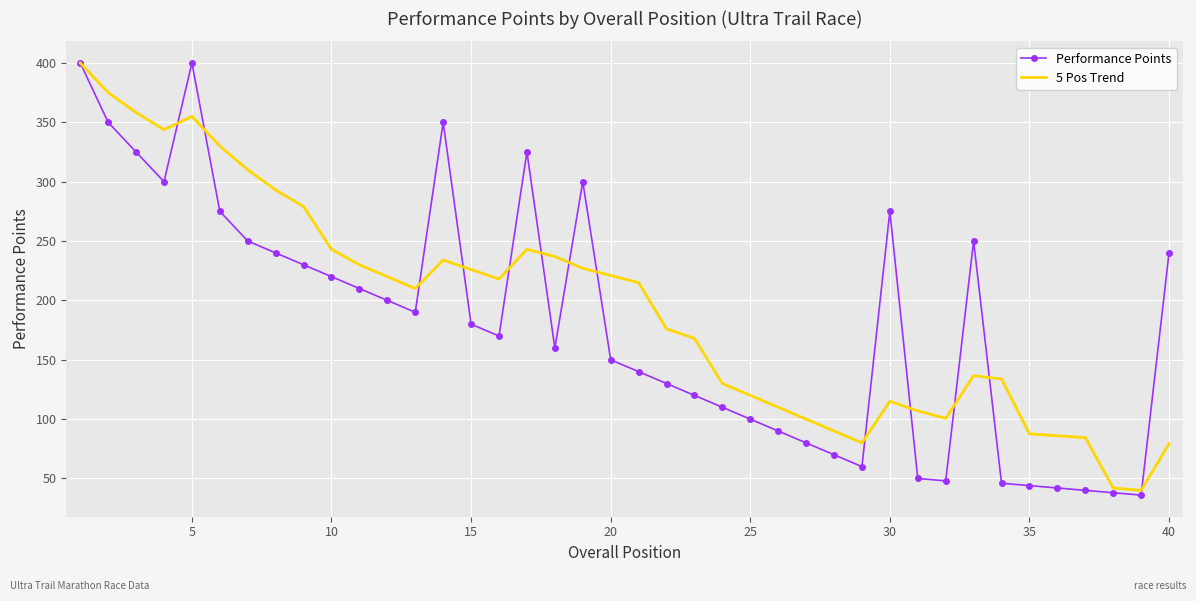

What is the lowest value of the Performance Points series?

36.0